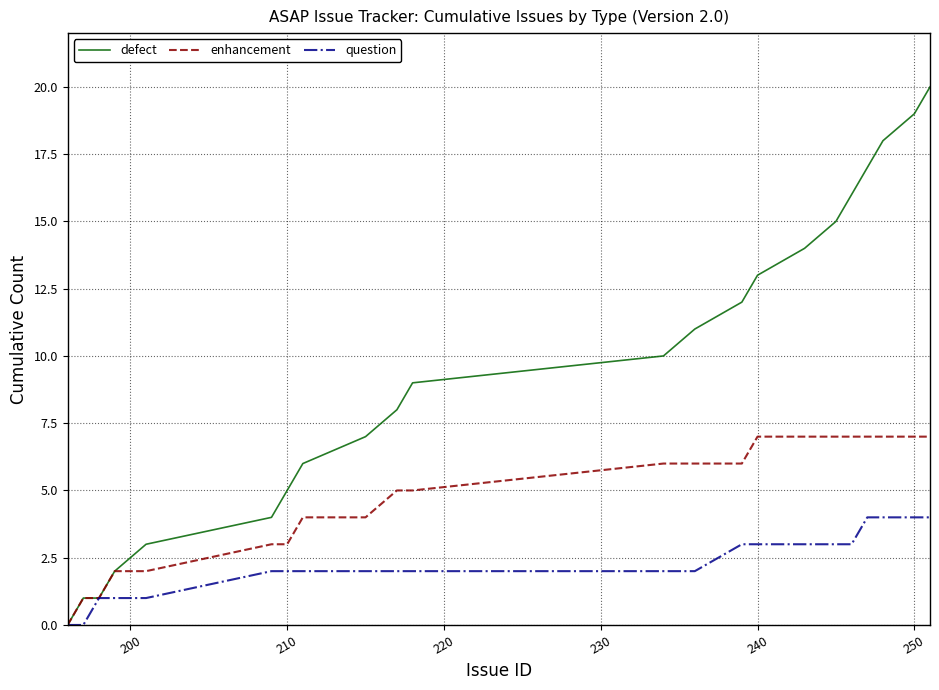

What is the greatest value displayed?

20